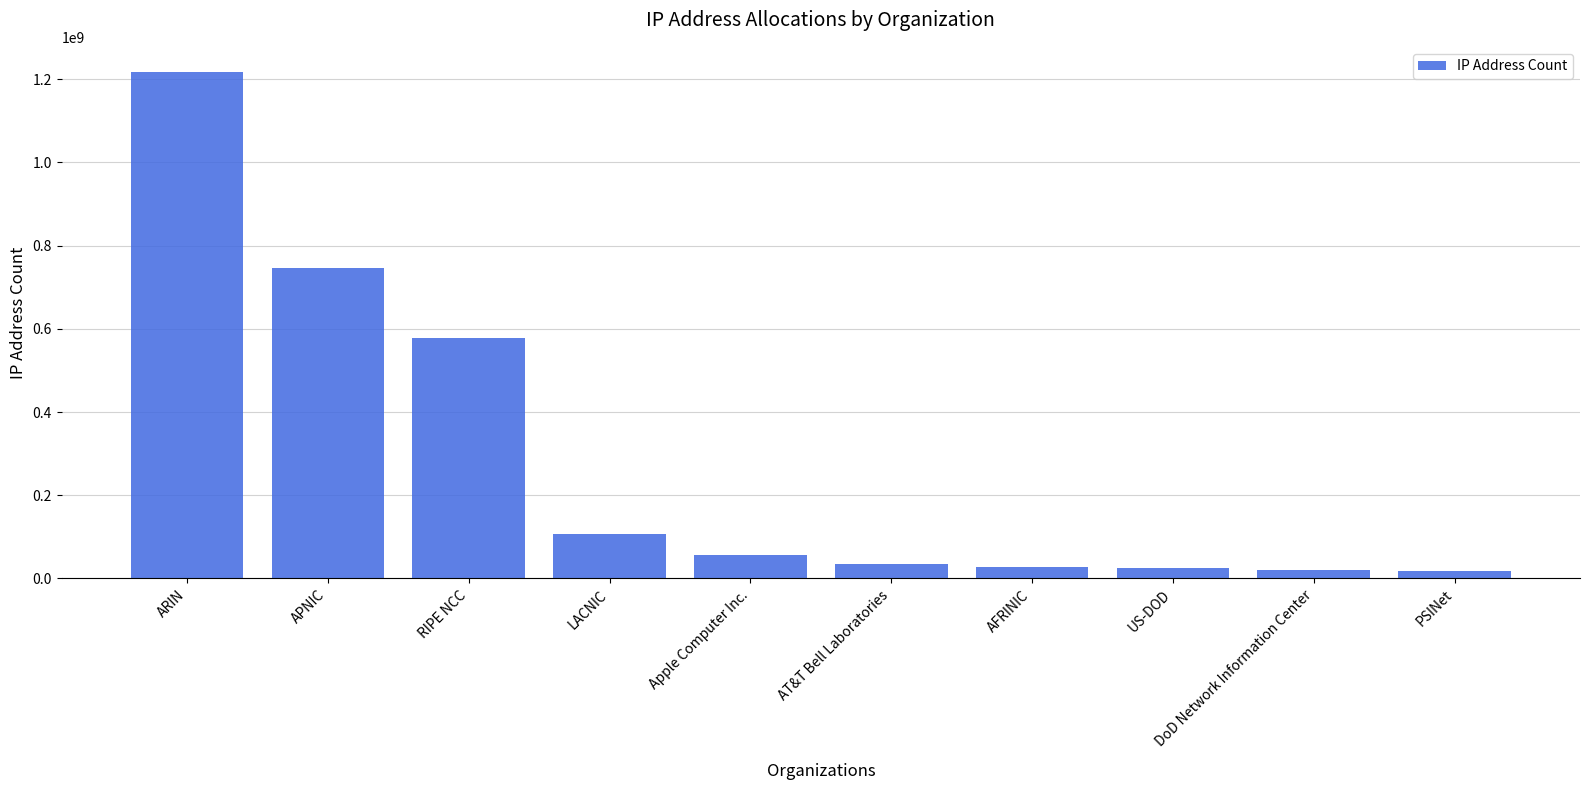

How many categories are shown in the chart?

10